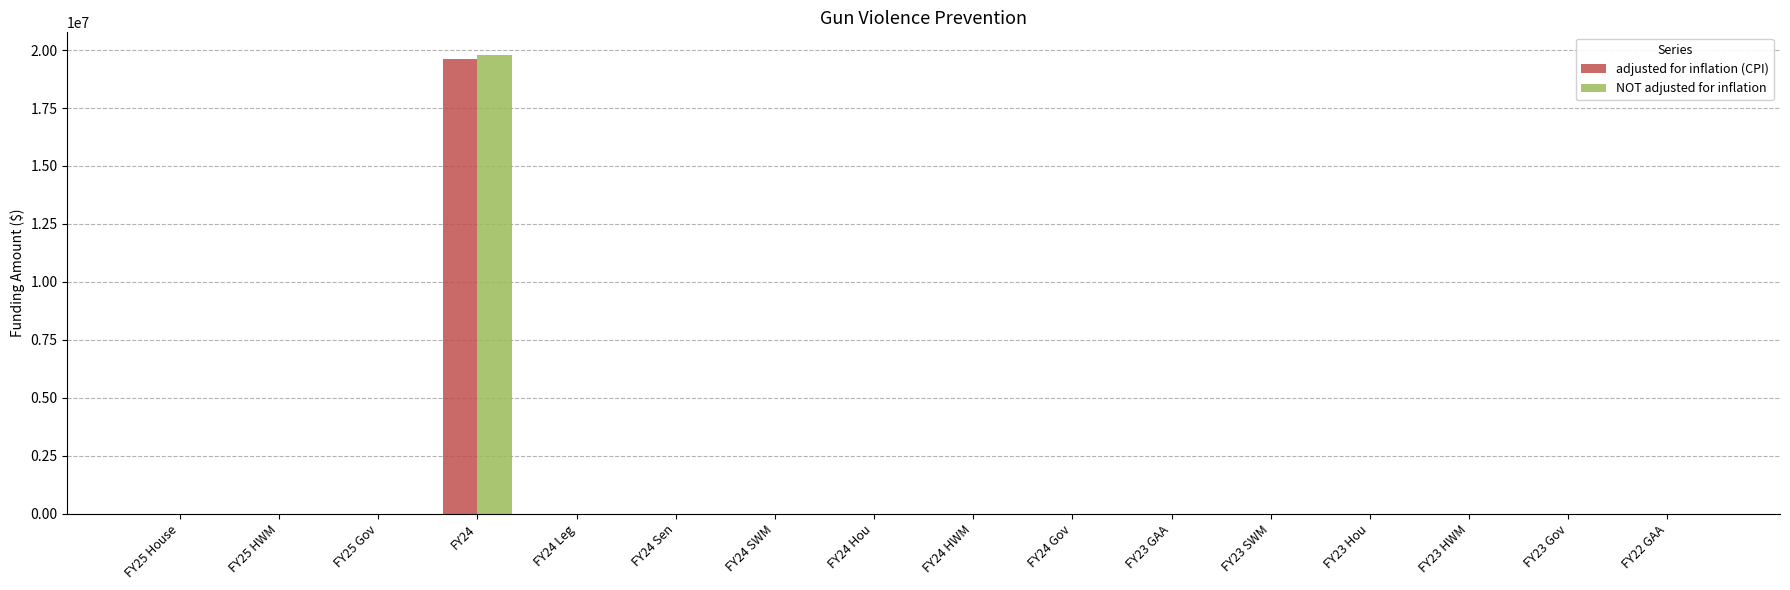

What is the sum of all adjusted for inflation (CPI) values?

19603689